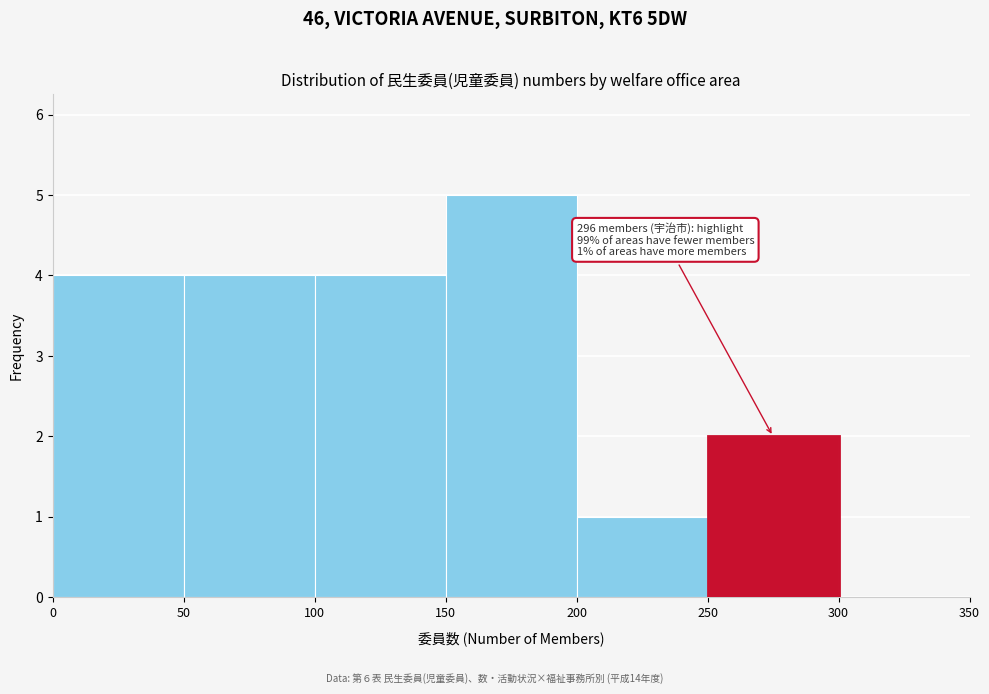

Over which range of the x-axis is the bar tallest?

150 to 200